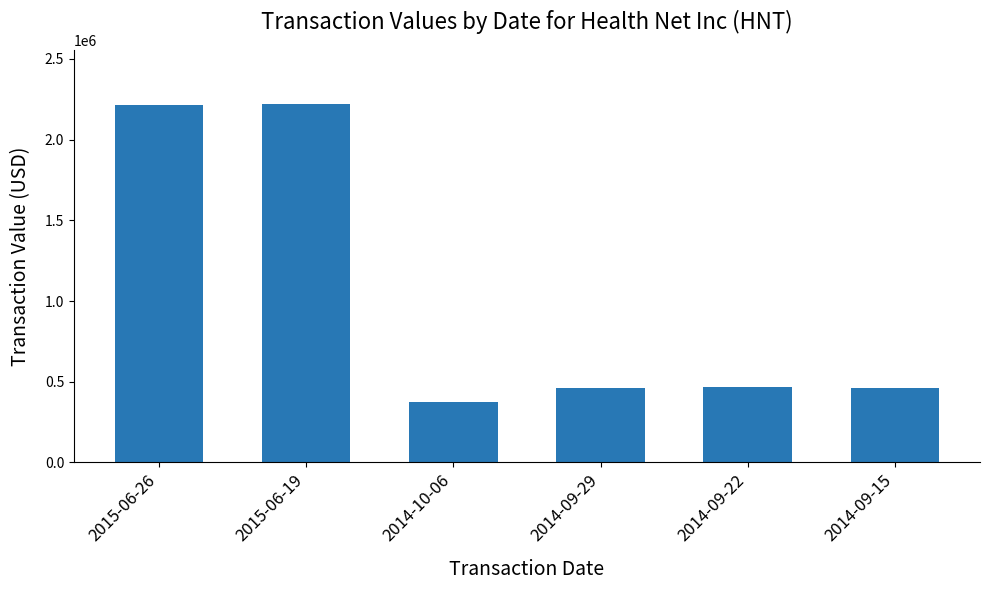

Is it true that the value at 2014-09-15 is 460900?

True